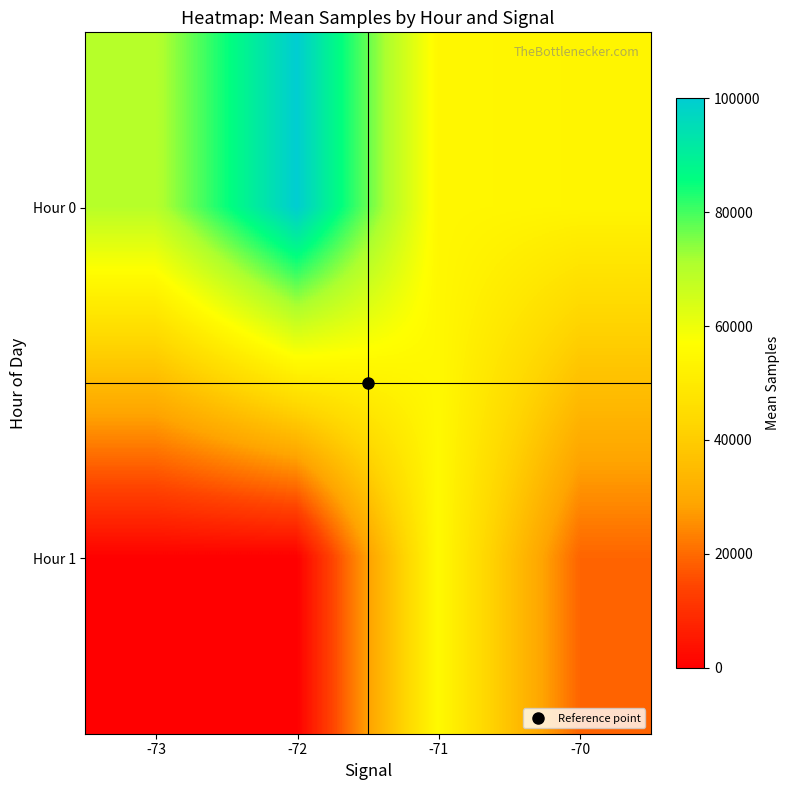

Reading left to right, list all the values displayed in this chart.

Hour 0: -73=69599.7	-72=100000.0	-71=54612.5	-70=53798.9
Hour 1: -73=360.9	-72=0.0	-71=55465.2	-70=19122.6